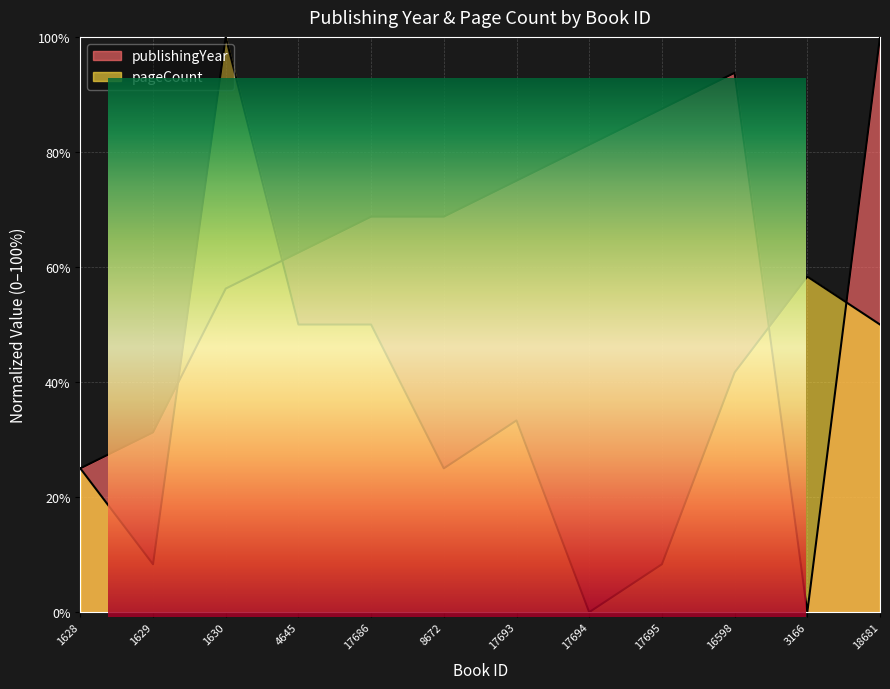

What is the maximum value shown in the chart?

100.0